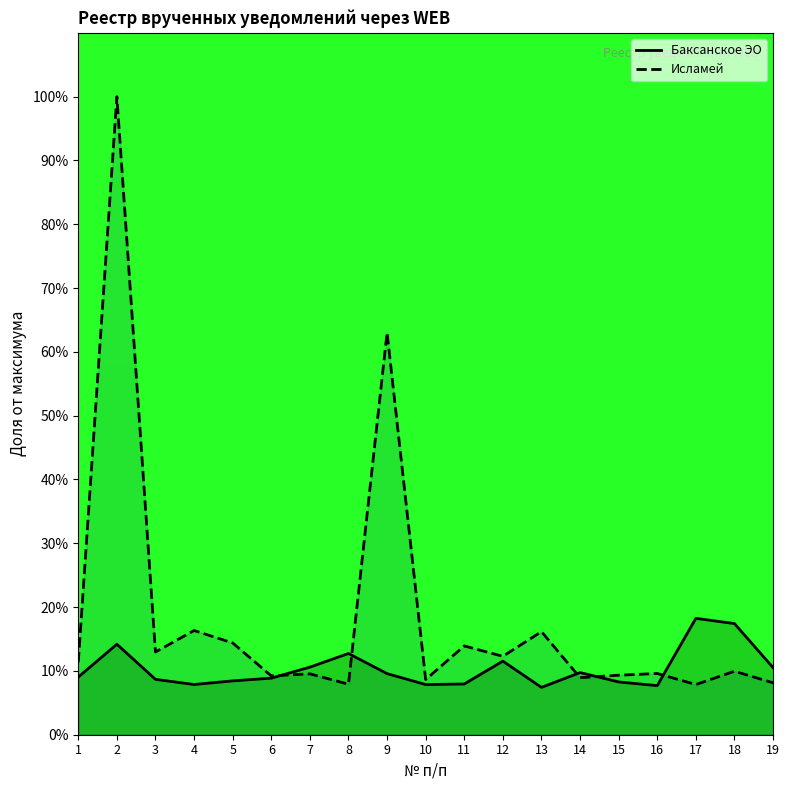

What is the maximum value shown in the chart?

100.0